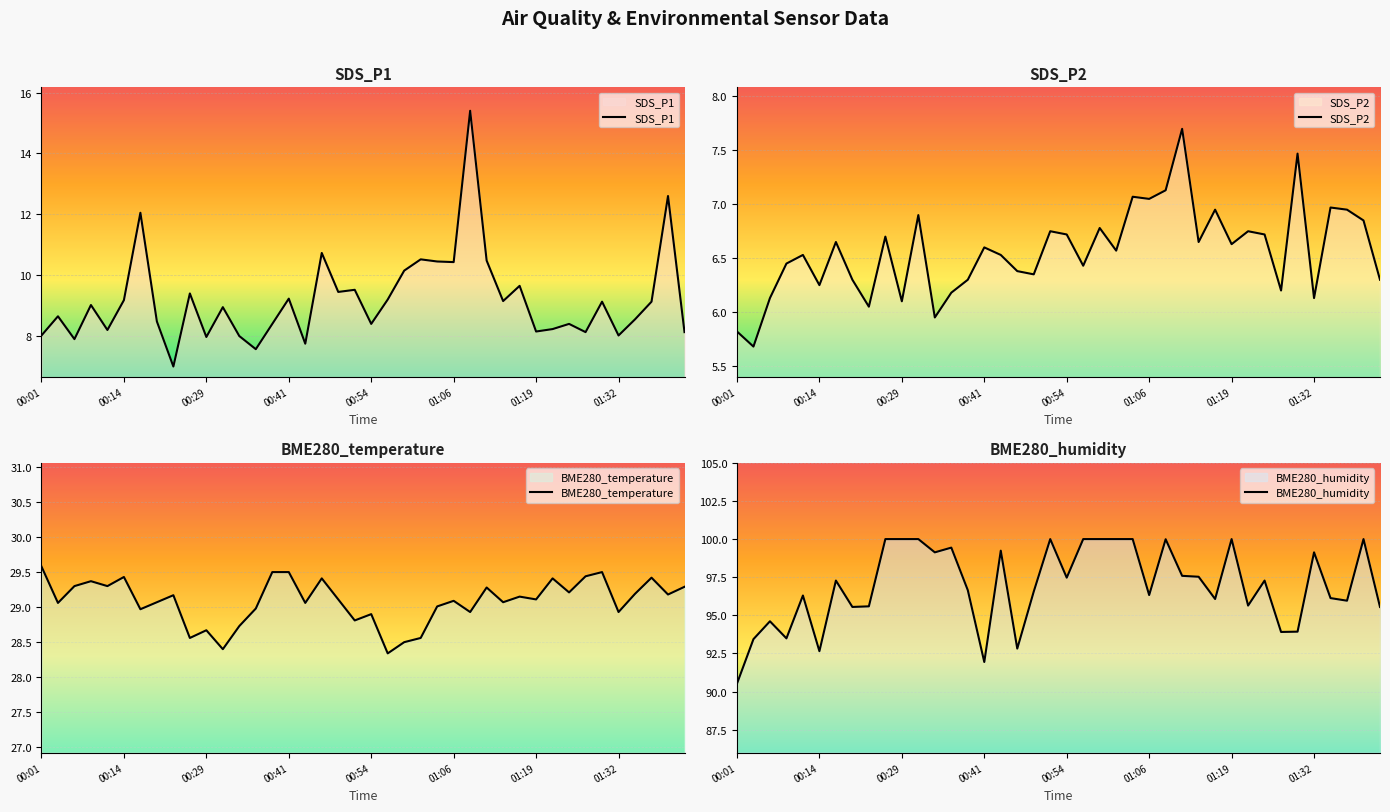

What is the highest value of the SDS_P2 series?

7.7